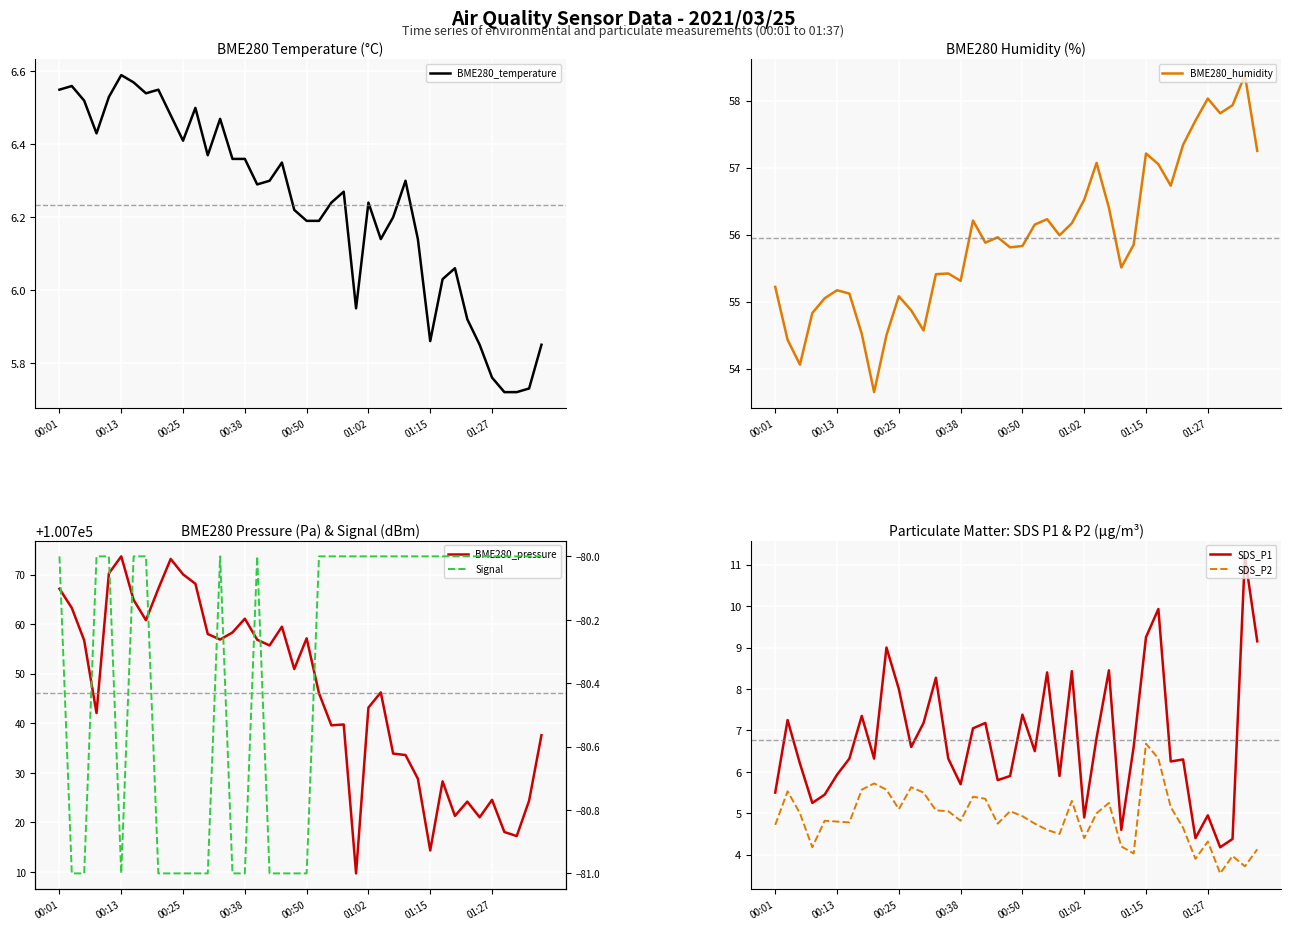

At which category is the sum across all series the highest?

9